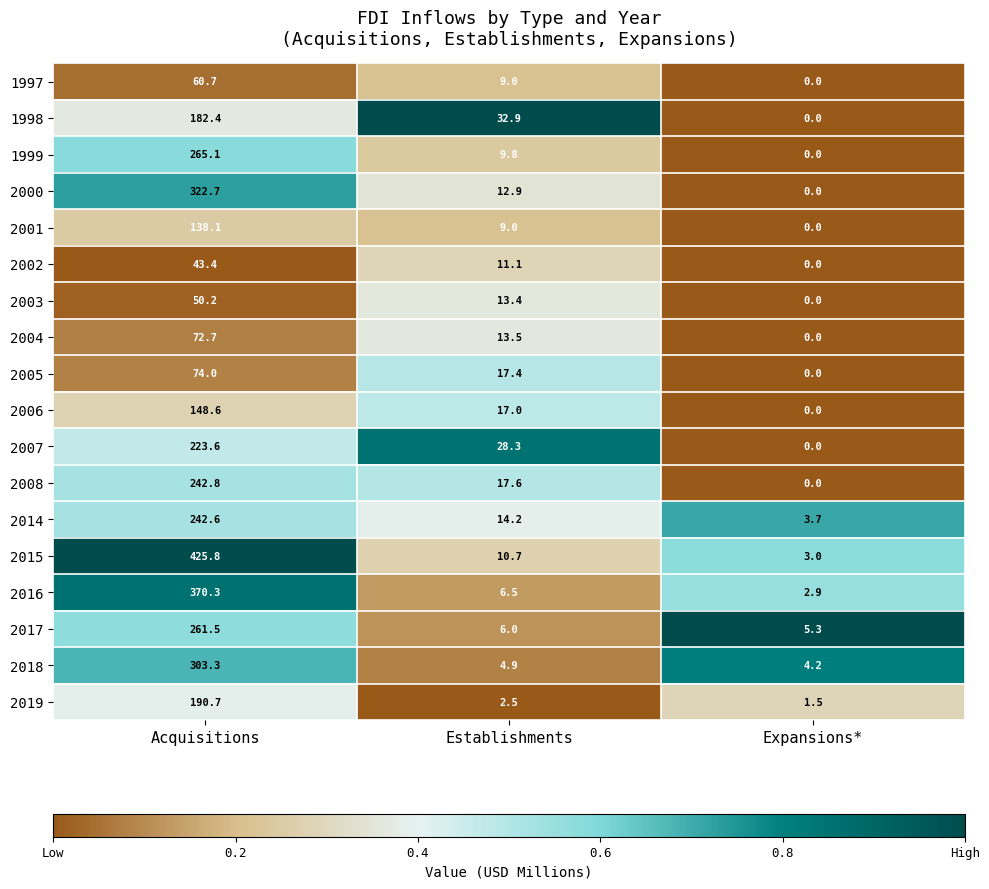

Is it true that 2017 equals 261.5 at Acquisitions?

True